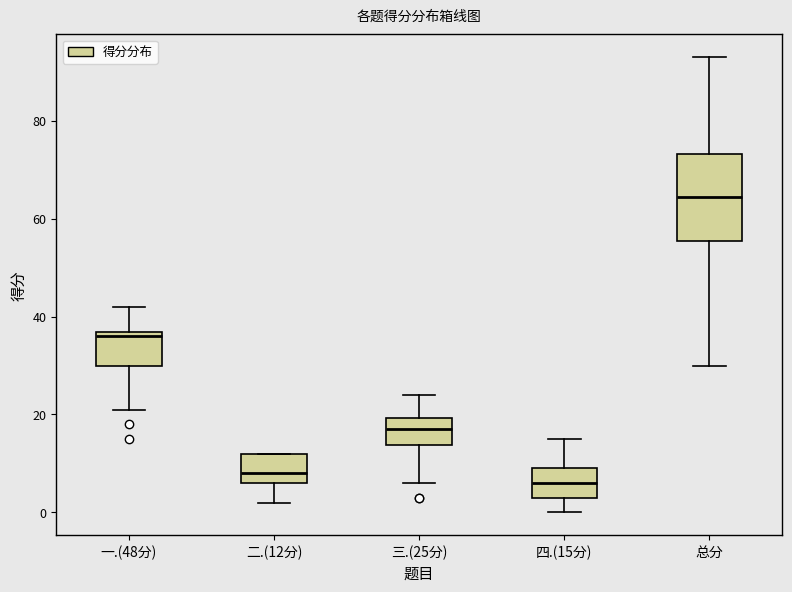

Reading left to right, transcribe this box plot: for each box, give where its median line is, the range the box spans, and where its two whiskers end, as read against the y-axis. The values are not printed on the chart, so give them approximately, as read against the axis.

一.(48分): median 36 (just below the box's upper edge), box 30 to 36, whiskers 22 to 42
二.(12分): median 8, box 6 to 12, whiskers 2 to 12
三.(25分): median 18, box 14 to 20, whiskers 6 to 24
四.(15分): median 6, box 4 to 10, whiskers 0 to 16
总分: median 64, box 56 to 74, whiskers 30 to 94